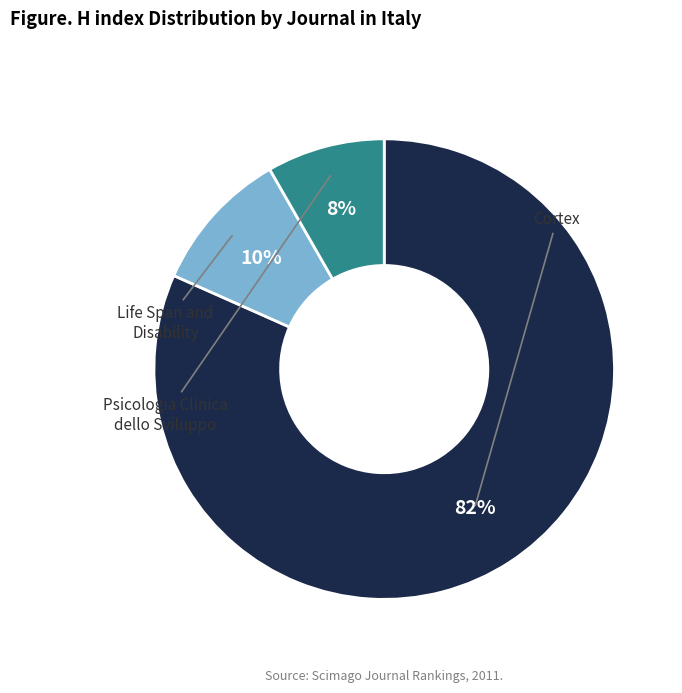

Count the number of slices in the pie.

3